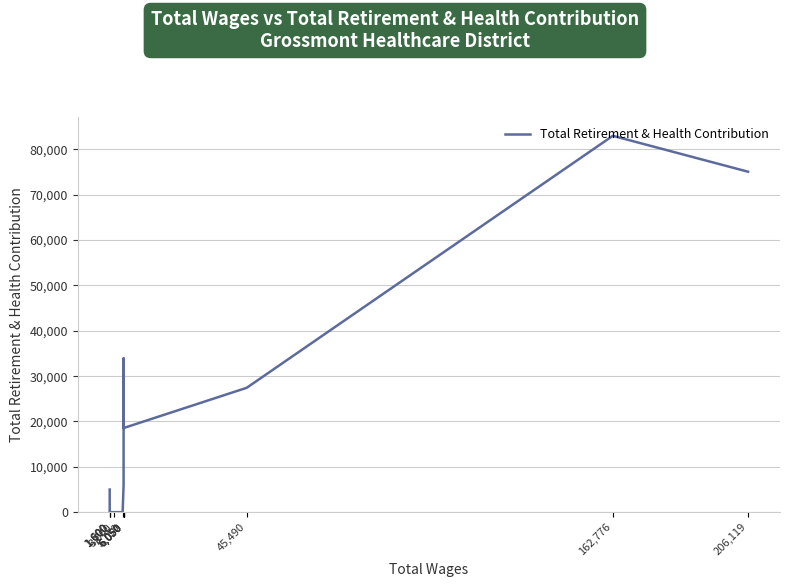

Is this an area chart (filled region under the line)?

No